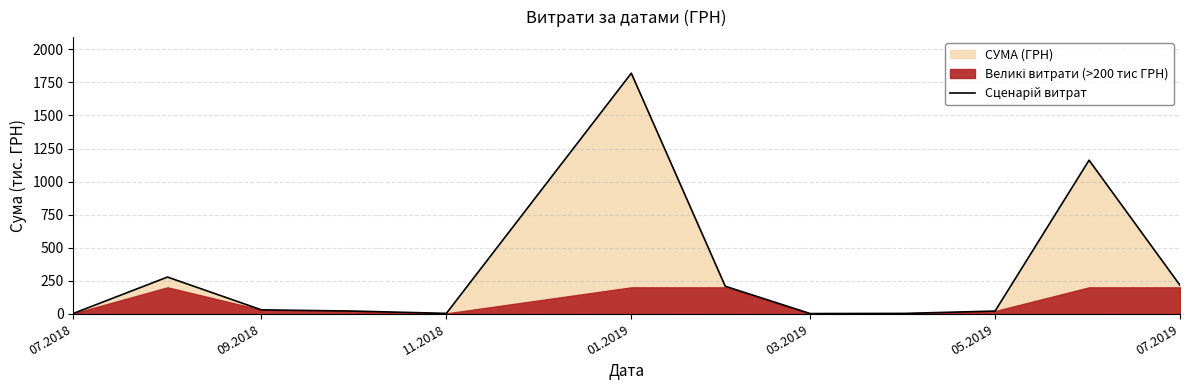

Reading left to right, what are all the values shown in this chart?

3.0	277.8	29.6	20.5	3.0	1819.8	208.1	1.6	2.7	20.5	1161.6	215.7